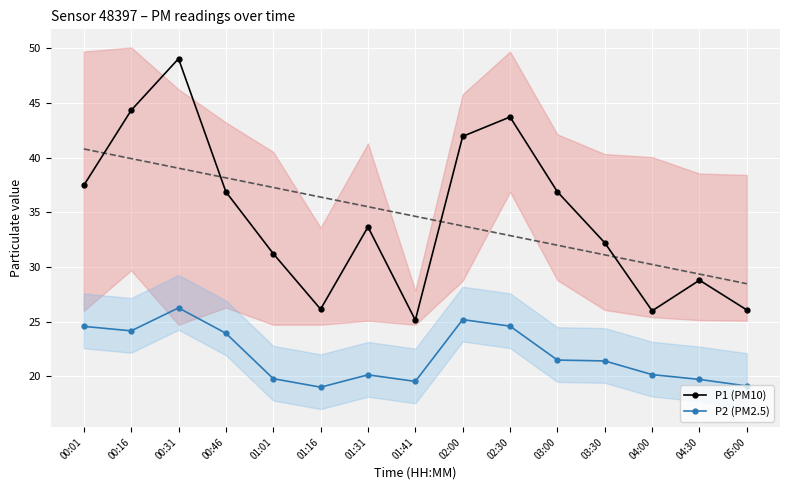

True or false: P2 (PM2.5) and P1 (PM10) intersect in this chart.

False